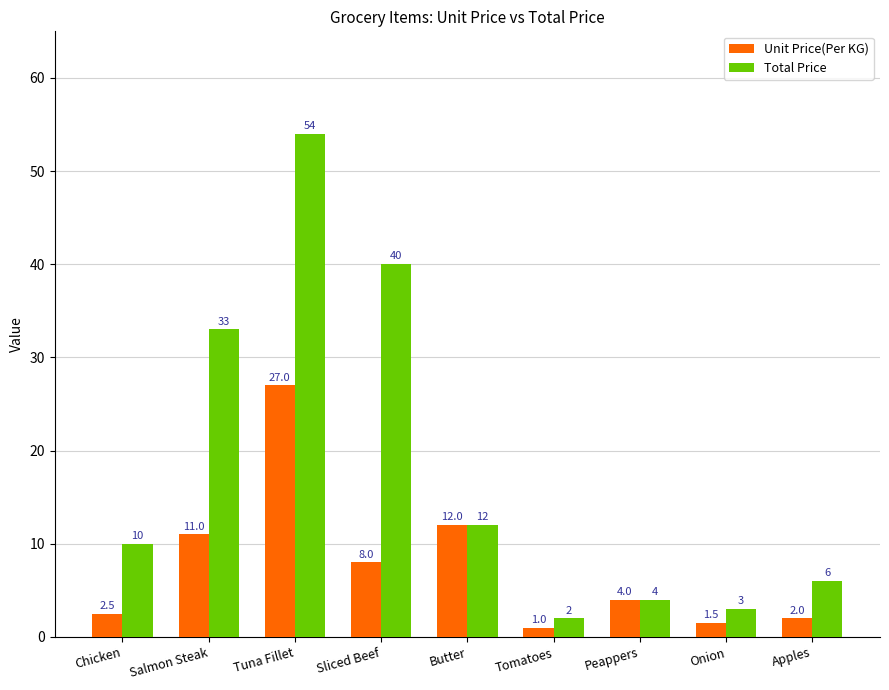

How many bars are there in total?

18